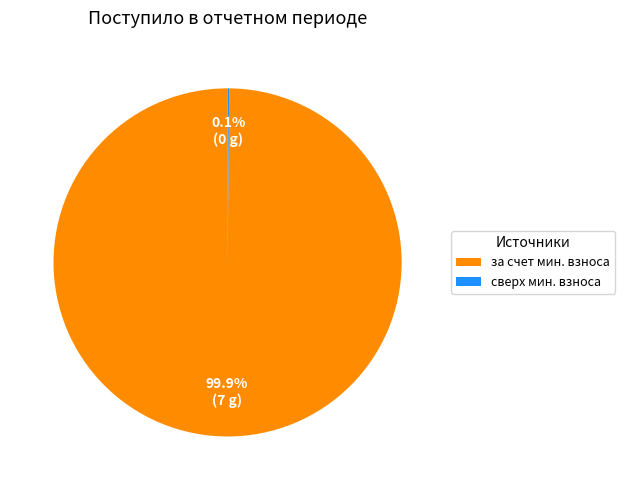

What portion of the pie excludes за счет мин. взноса?

0.1%